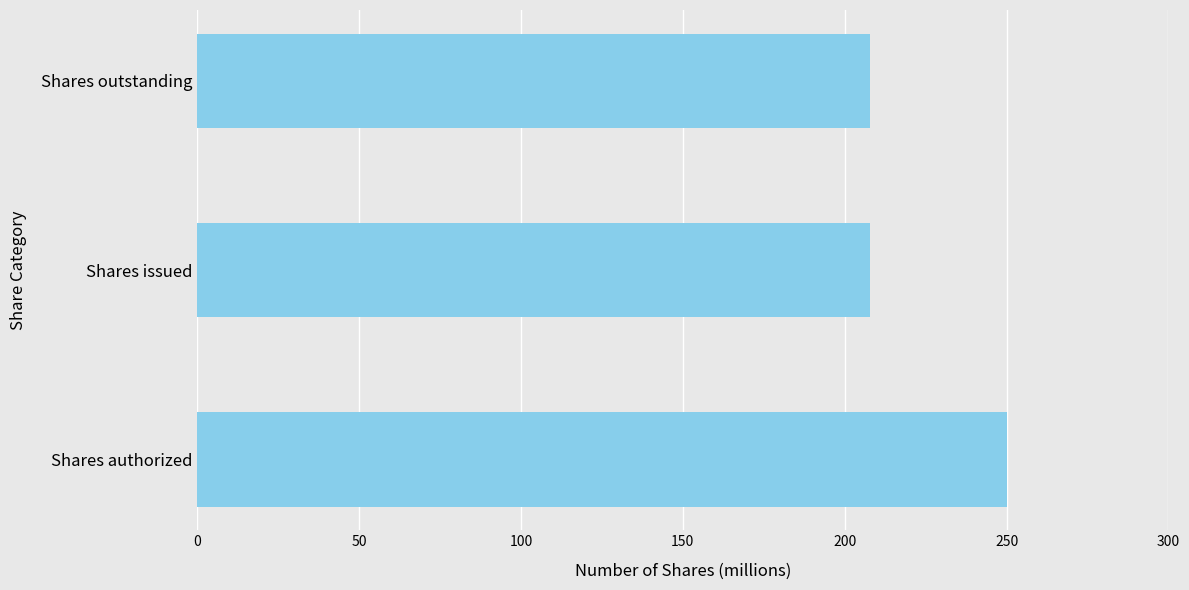

What is the ratio of the value at Shares issued to the value at Shares authorized?

0.8